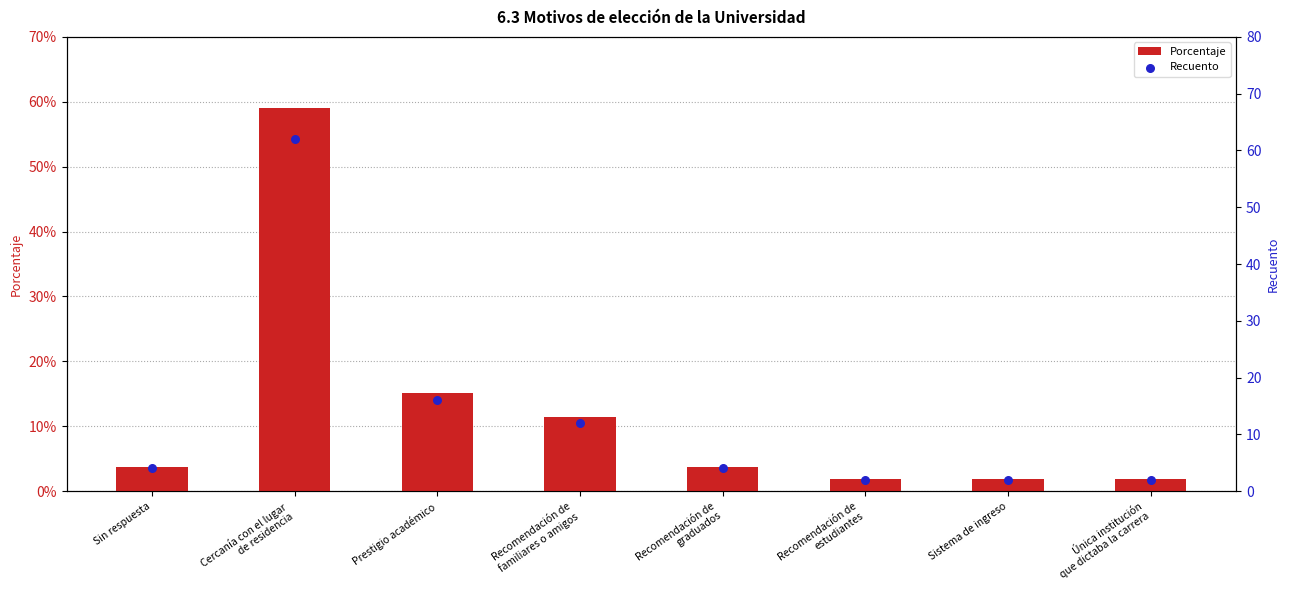

Which series has the largest Y range (max minus min)?

Recuento